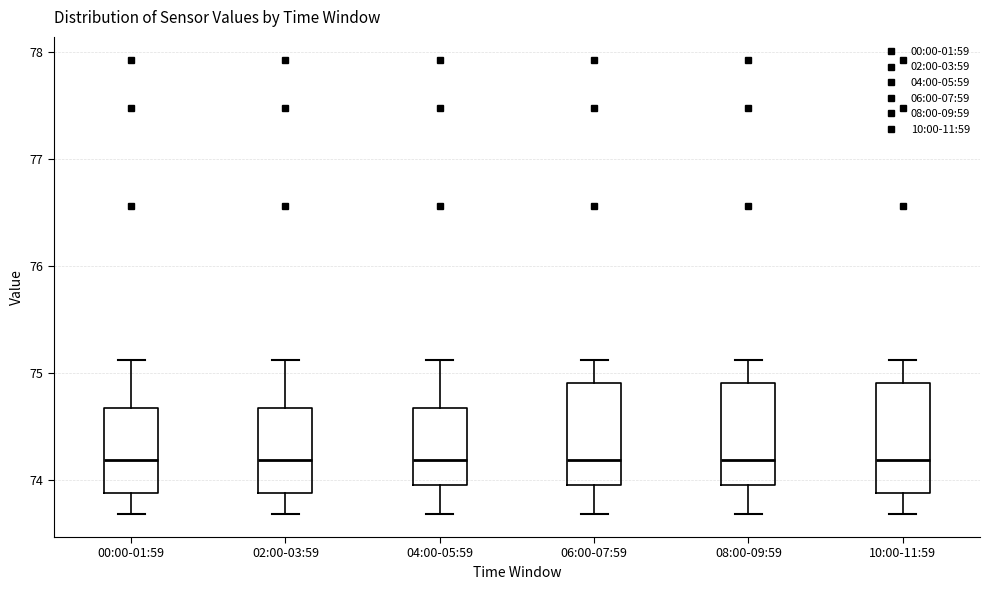

Reading left to right, read every box against the y-axis: the position of its median line, the range the box covers, and the ends of its whiskers. The values are not printed on the chart, so give them approximately, as read against the axis.

00:00-01:59: median 74.2, box 73.9 to 74.7, whiskers 73.7 to 75.1
02:00-03:59: median 74.2, box 73.9 to 74.7, whiskers 73.7 to 75.1
04:00-05:59: median 74.2, box 74.0 to 74.7, whiskers 73.7 to 75.1
06:00-07:59: median 74.2, box 74.0 to 74.9, whiskers 73.7 to 75.1
08:00-09:59: median 74.2, box 74.0 to 74.9, whiskers 73.7 to 75.1
10:00-11:59: median 74.2, box 73.9 to 74.9, whiskers 73.7 to 75.1